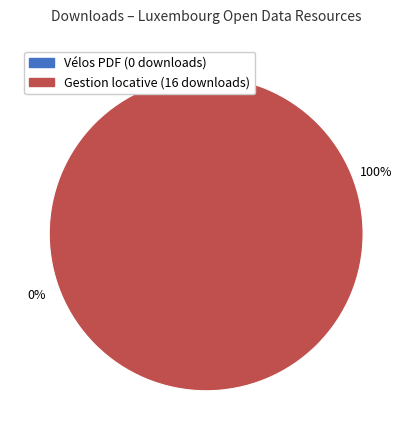

What percentage is NOT represented by 635a53b42ff6b2f01ff258c2?

100.0%